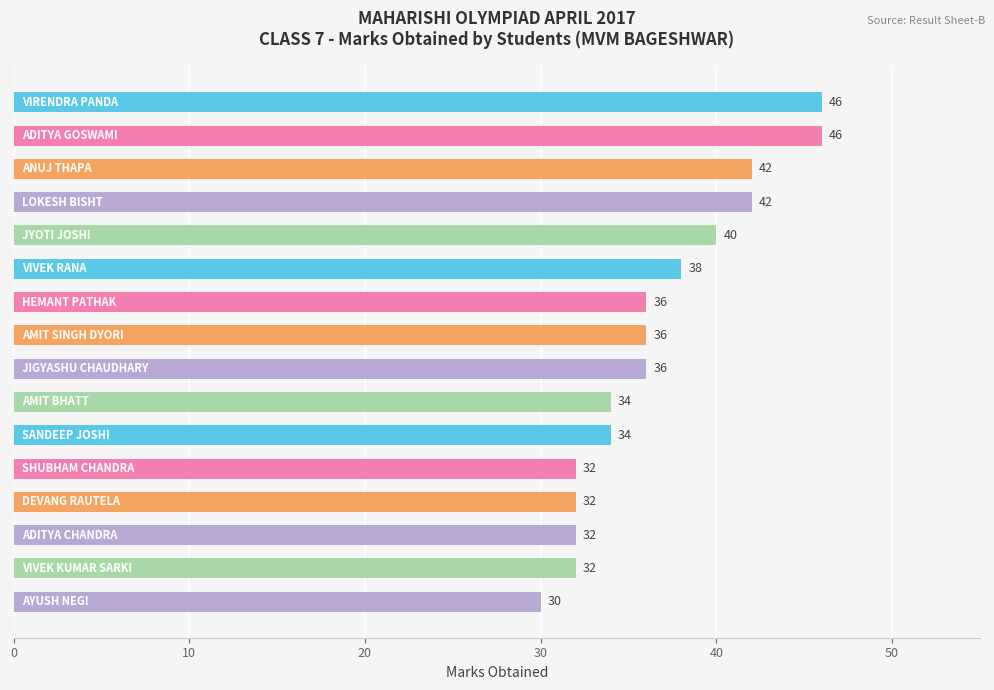

How many series are shown in this chart?

1